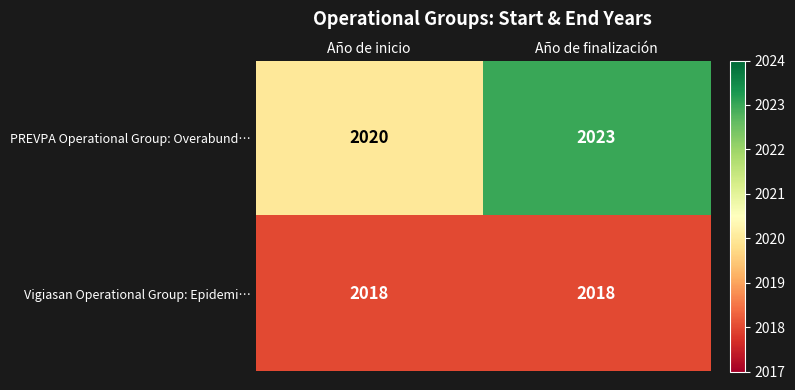

At how many categories does at least one series exceed 2022?

1